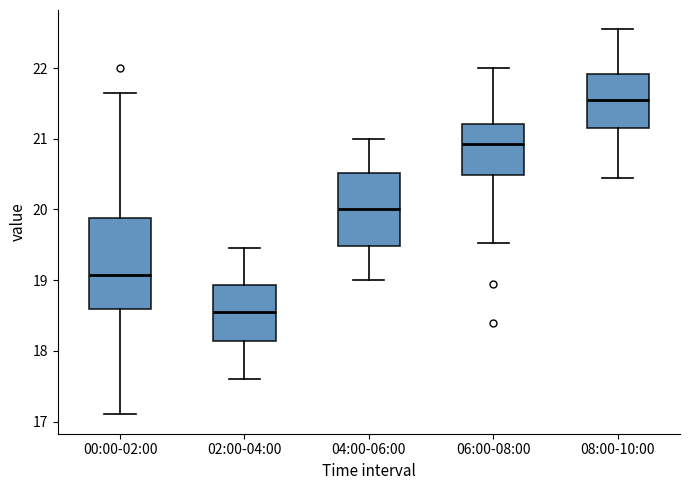

Which box has the highest median line?

08:00-10:00